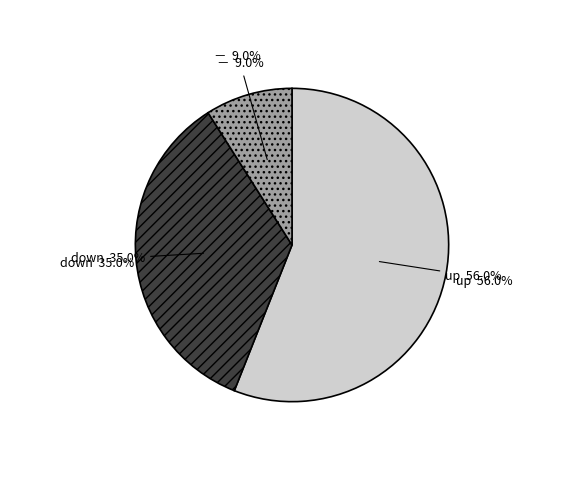

Rank the categories by value from highest to lowest.

up, down, -